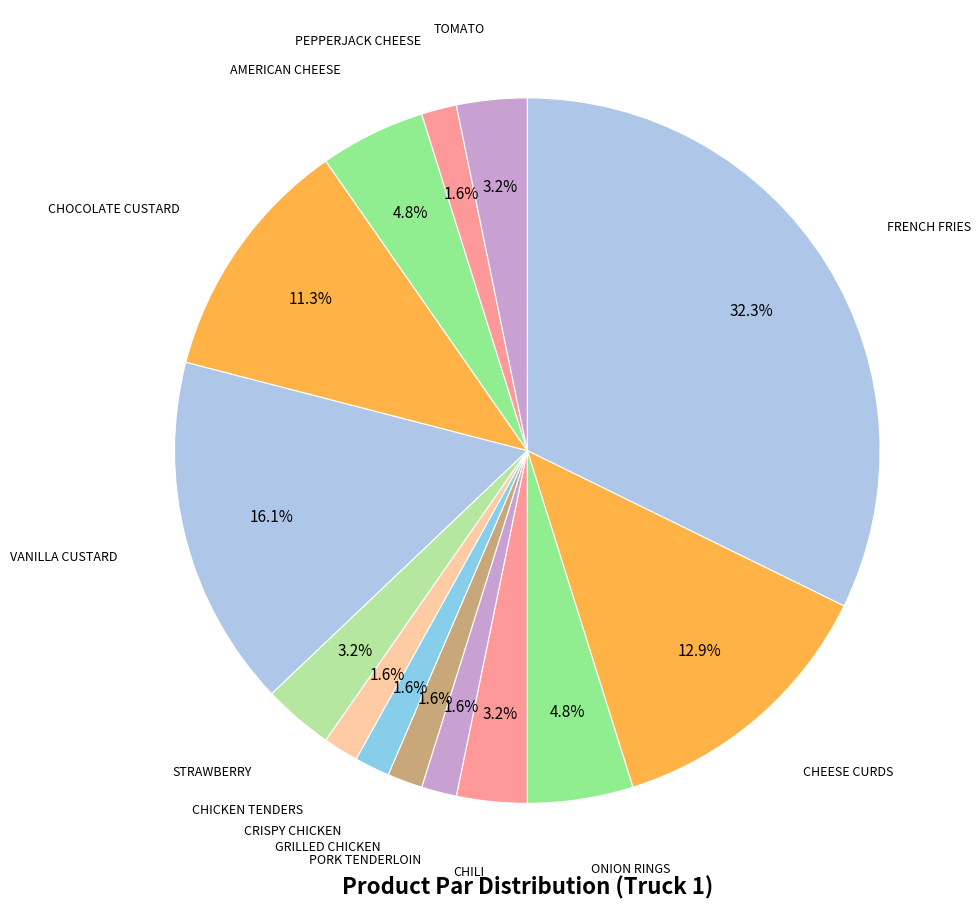

How many segments does this pie chart have?

14